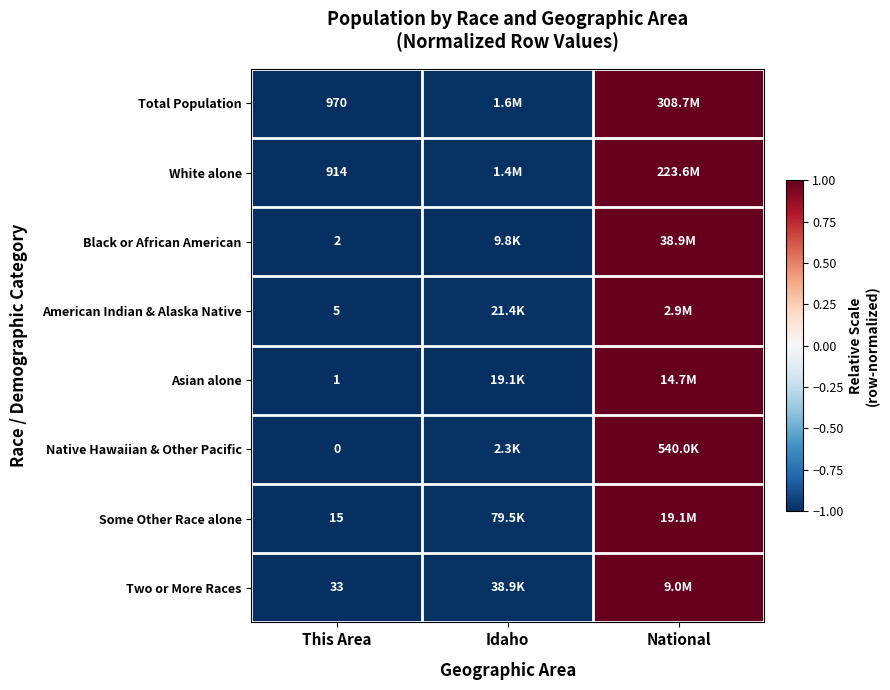

Rank the series at This Area from highest to lowest value.

Total Population, White alone, Two or More Races, Some Other Race alone, American Indian & Alaska Native, Black or African American, Asian alone, Native Hawaiian & Other Pacific